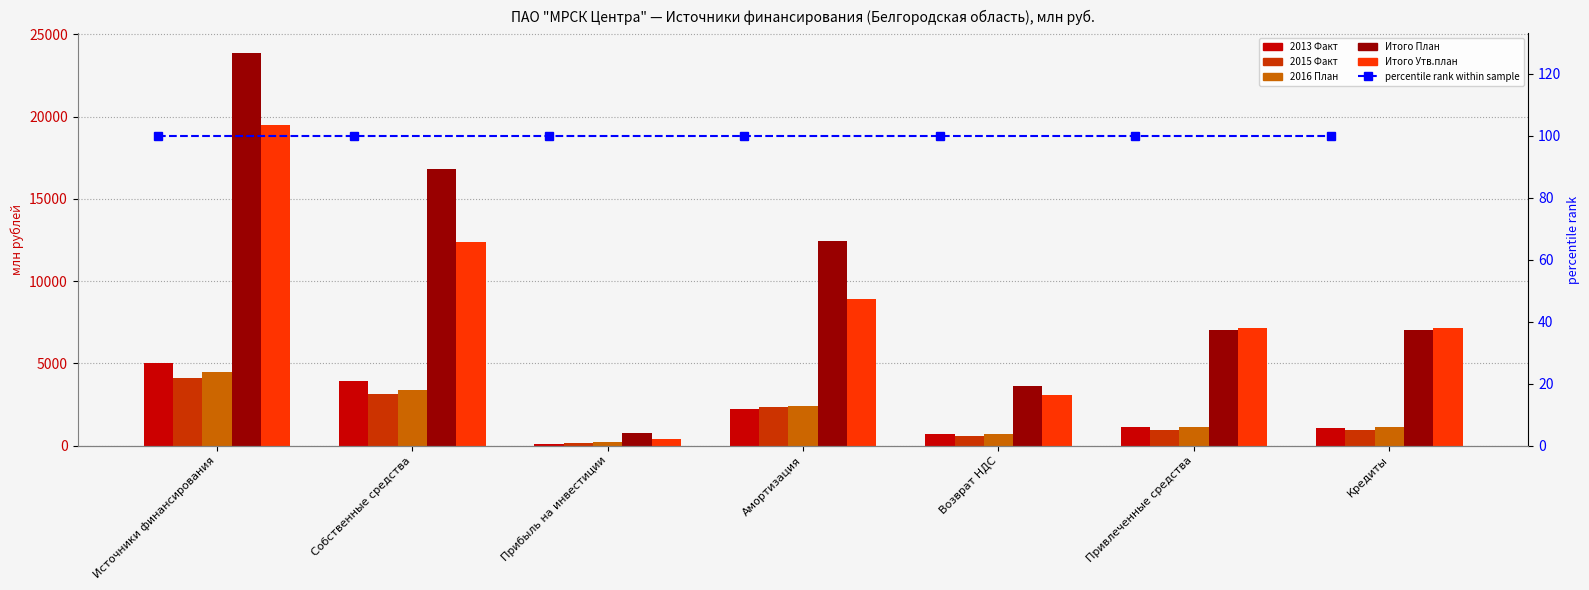

Is the value of Итого План at Собственные средства greater than the value of 2016 План at Возврат НДС?

Yes